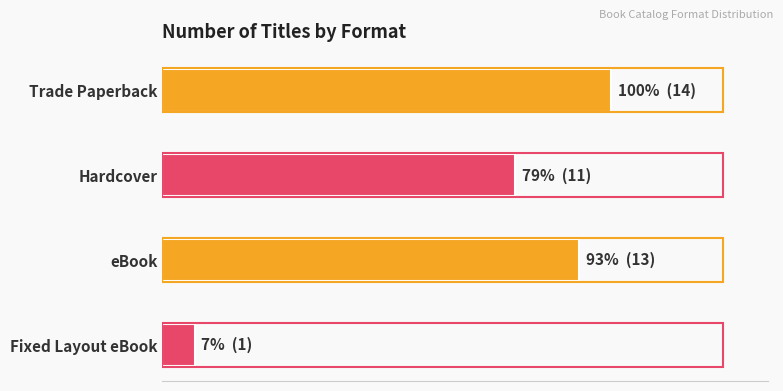

List the labels in order of value, largest first.

Trade Paperback, eBook, Hardcover, Fixed Layout eBook